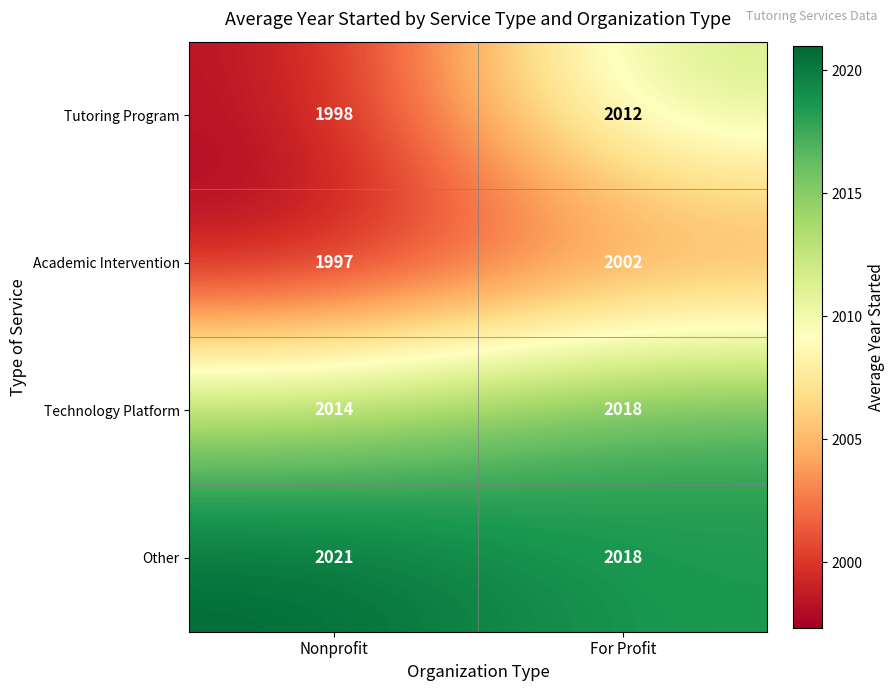

Which label corresponds to the largest value in the chart?

Nonprofit